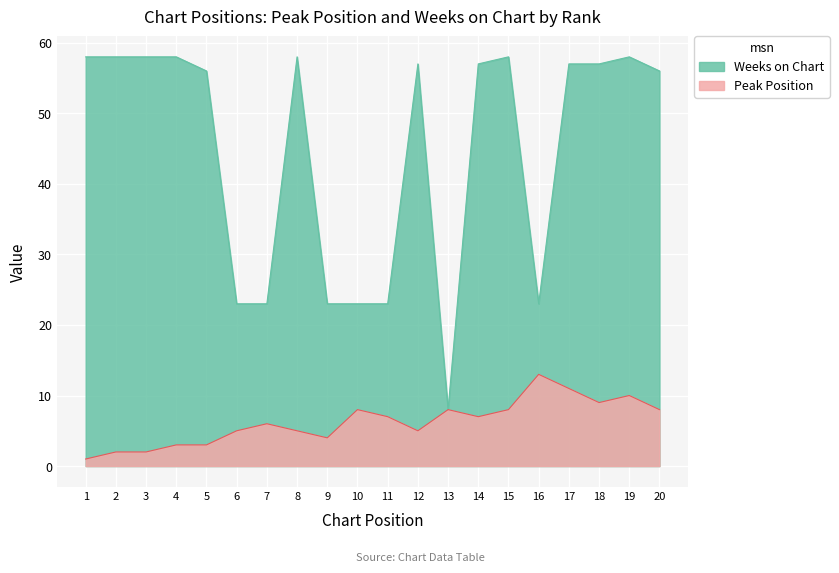

At which category is the sum across all series the highest?

17